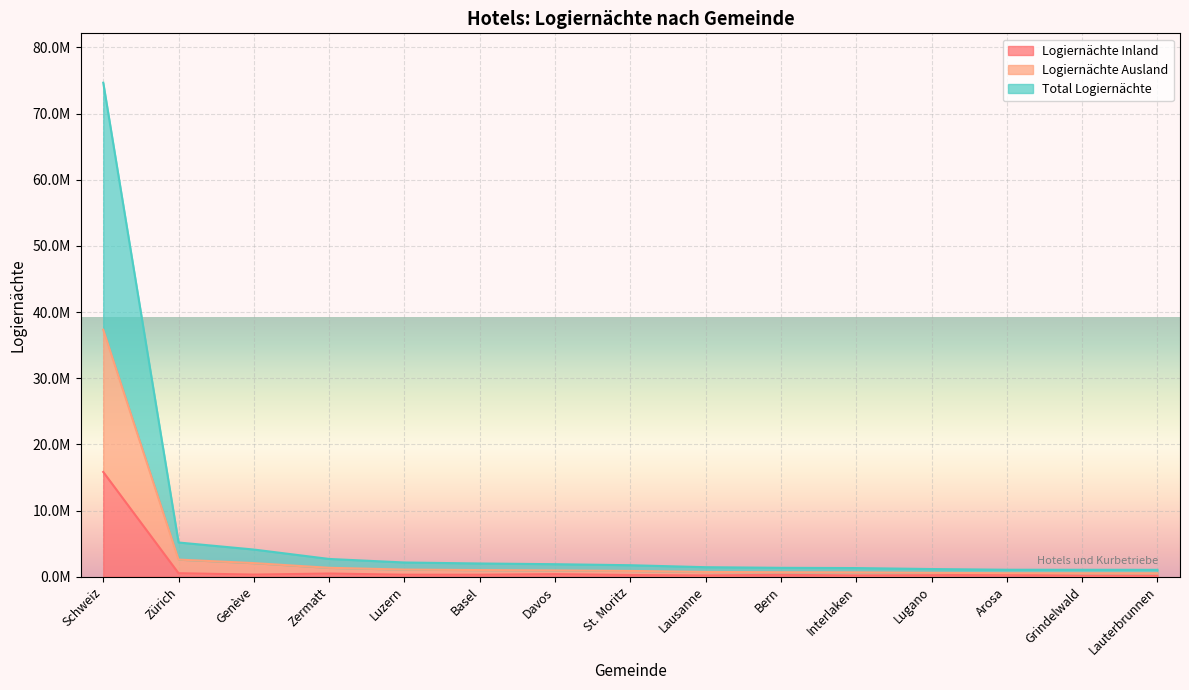

What is the smallest value displayed?

128598